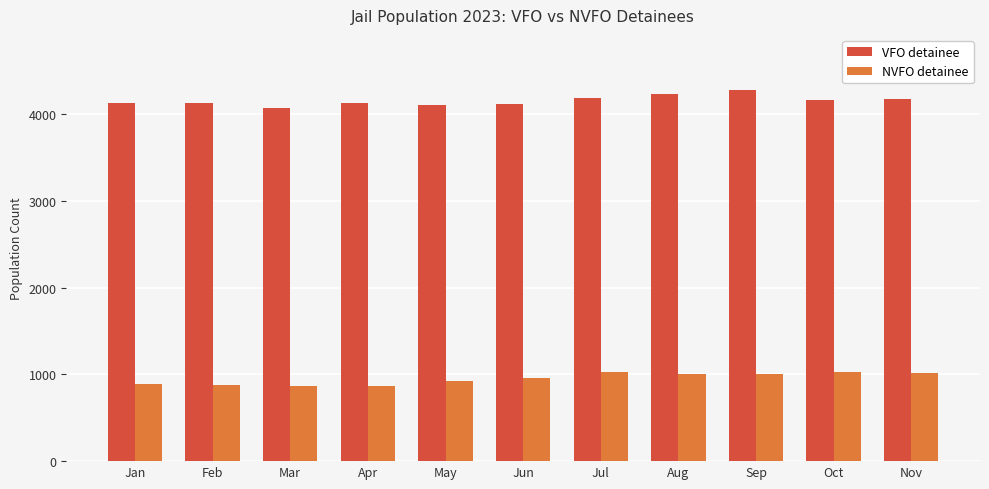

List the series in order of their overall mean, lowest first.

NVFO detainee, VFO detainee